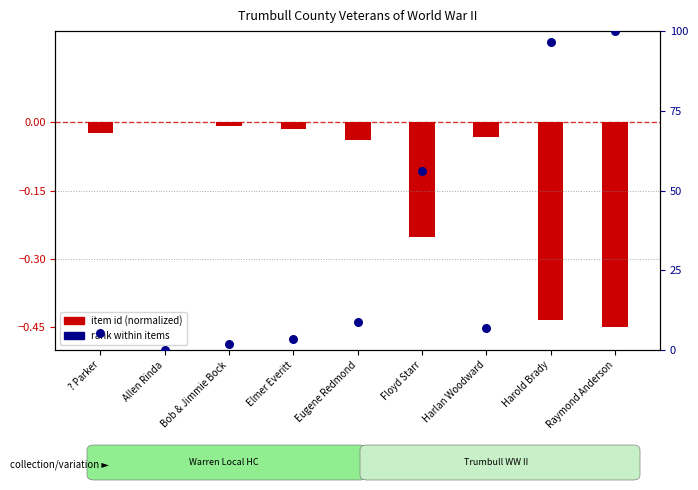

What is the total value across all series at Harold Brady?

96.1